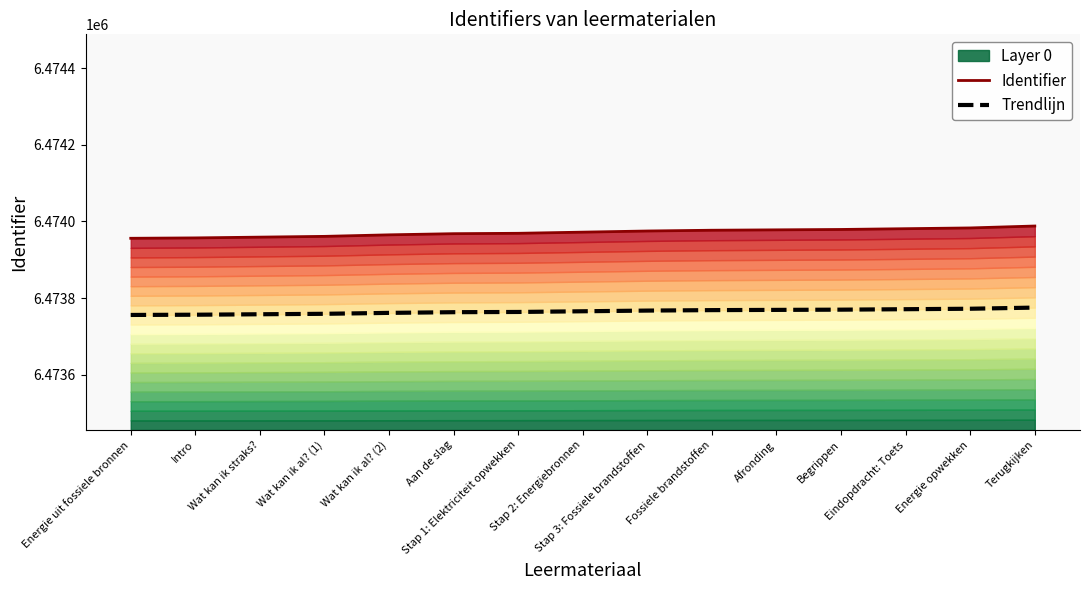

Rank the series by their maximum value, from lowest to highest.

Trendlijn, Identifier